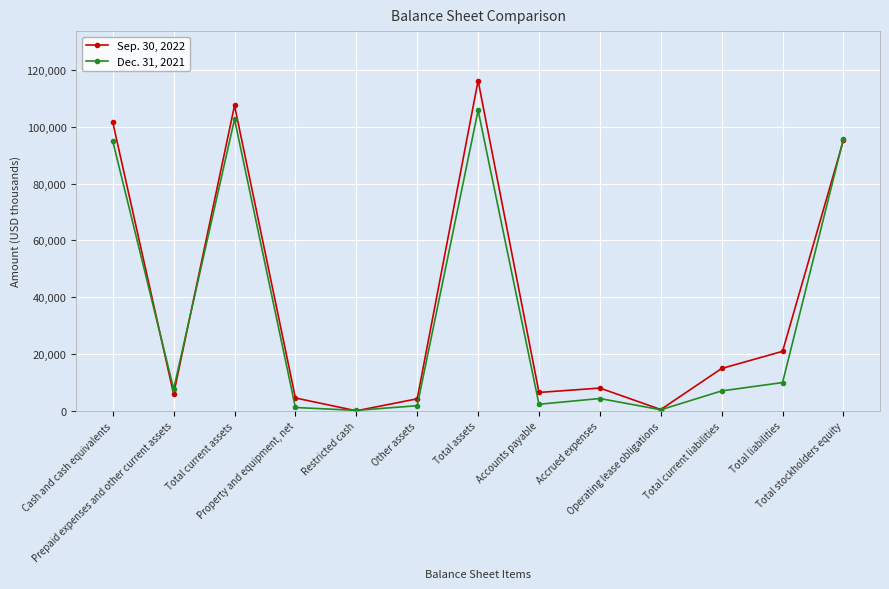

Is it true that Sep. 30, 2022 equals 42266 at Cash and cash equivalents?

False